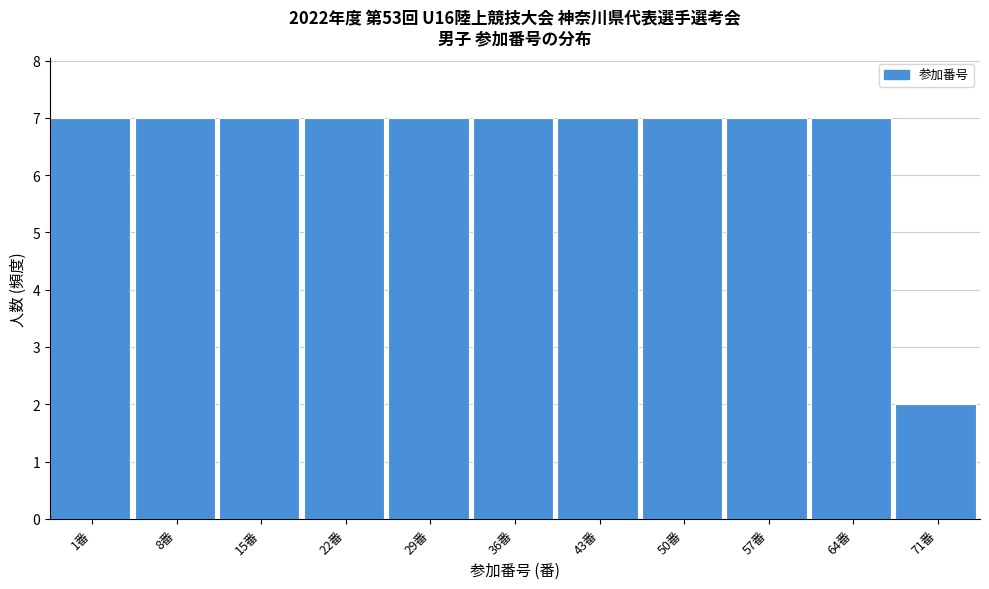

Reading left to right, what are all the values shown in this chart?

1番=7	8番=7	15番=7	22番=7	29番=7	36番=7	43番=7	50番=7	57番=7	64番=7	71番=2